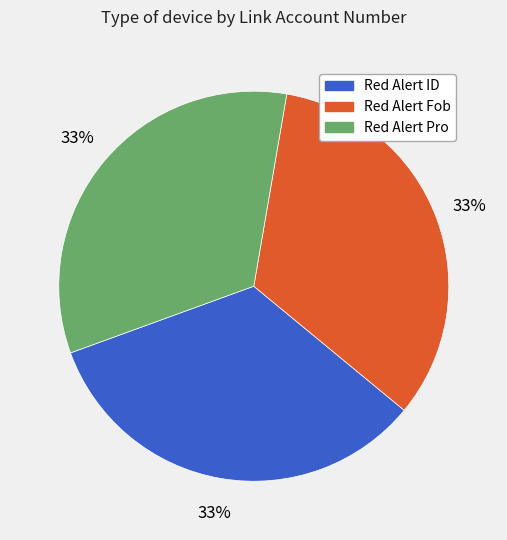

Is there any slice that represents more than half of the pie?

No